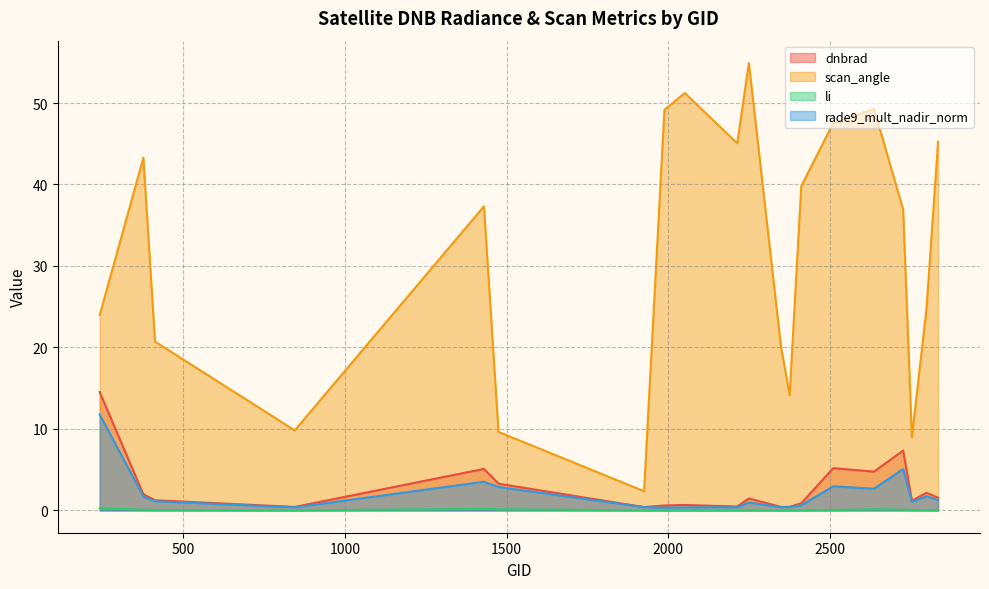

How many lines are shown in the chart?

4